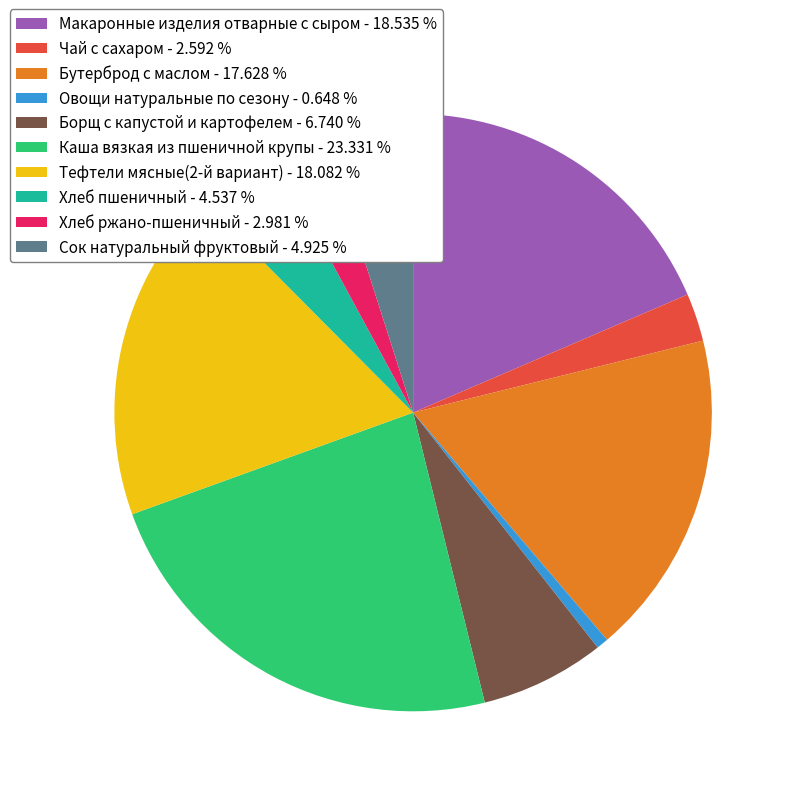

What is the ratio of the value at Сок натуральный фруктовый - 4.925 % to the value at Хлеб ржано-пшеничный - 2.981 %?

1.7